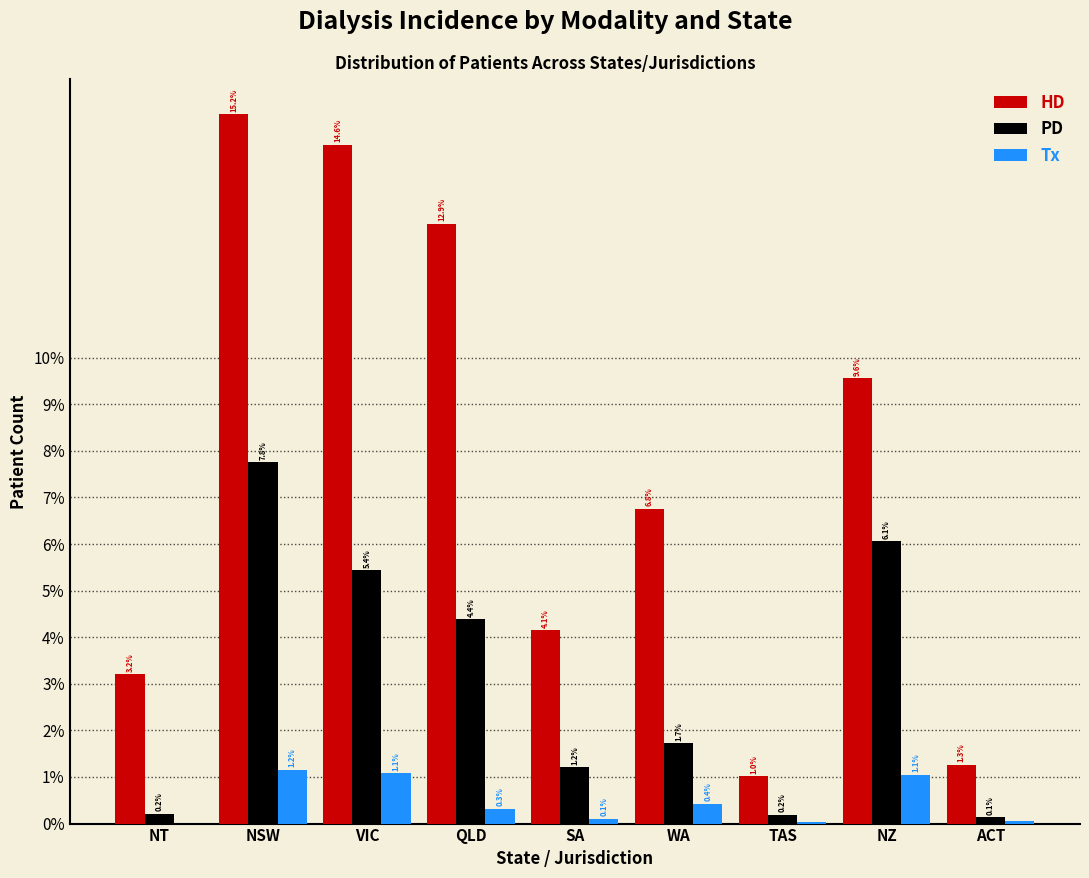

Which category has the highest value in the Tx series?

NSW